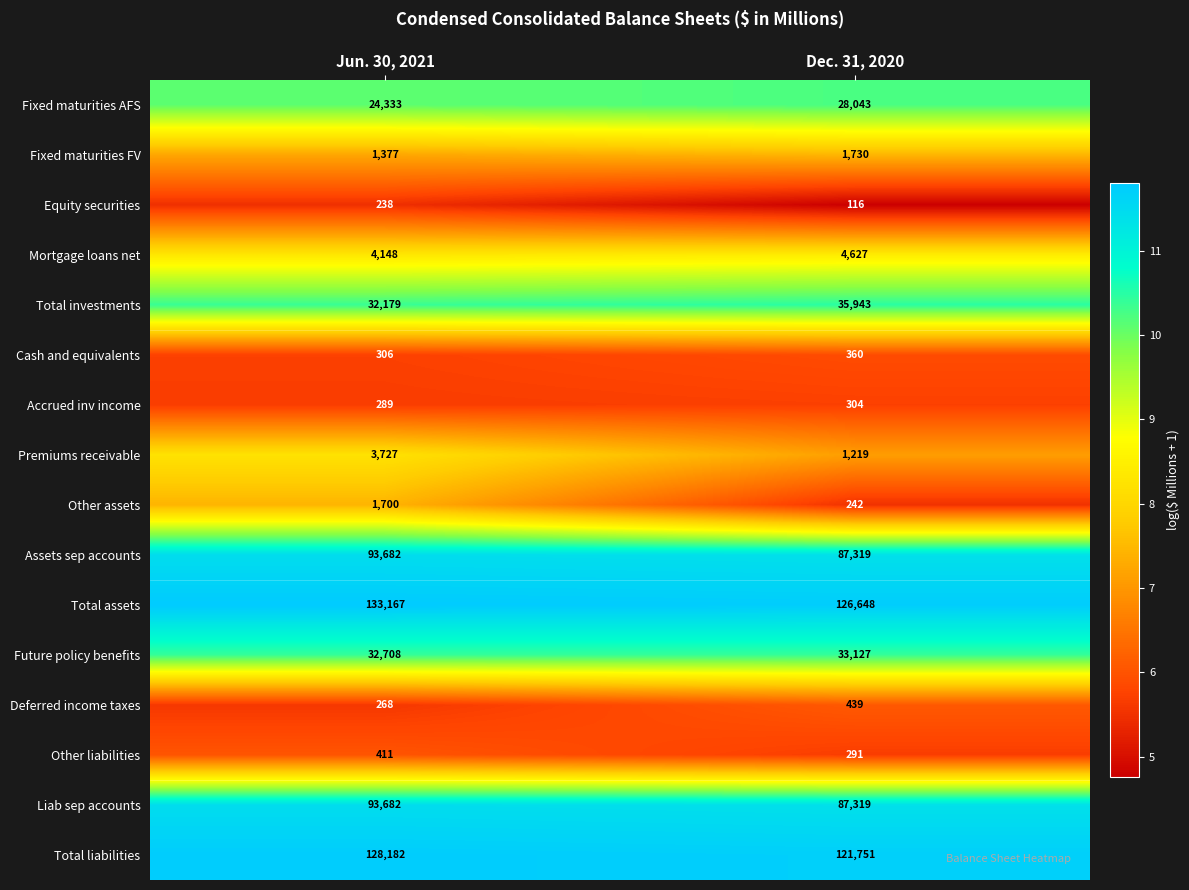

List the labels in order of Deferred income taxes value, largest first.

Dec. 31, 2020, Jun. 30, 2021